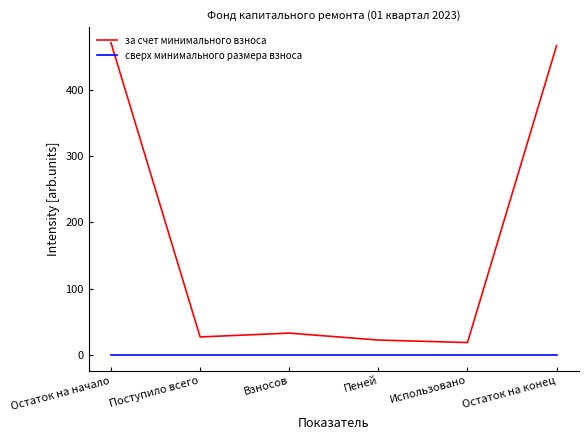

What is the value of the за счет минимального взноса point at the 5th from the left?

18.7